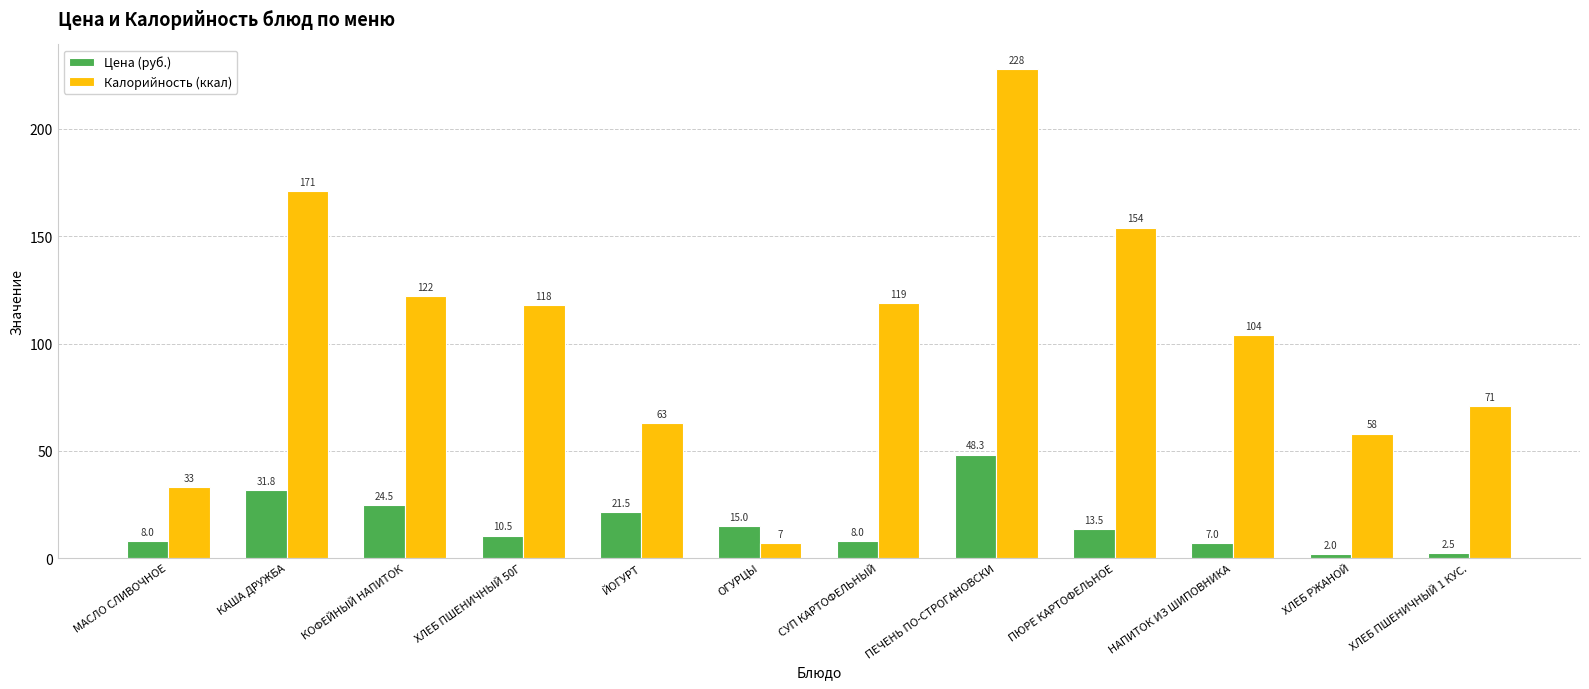

What is the difference between the highest and lowest values at ПЮРЕ КАРТОФЕЛЬНОЕ?

140.5